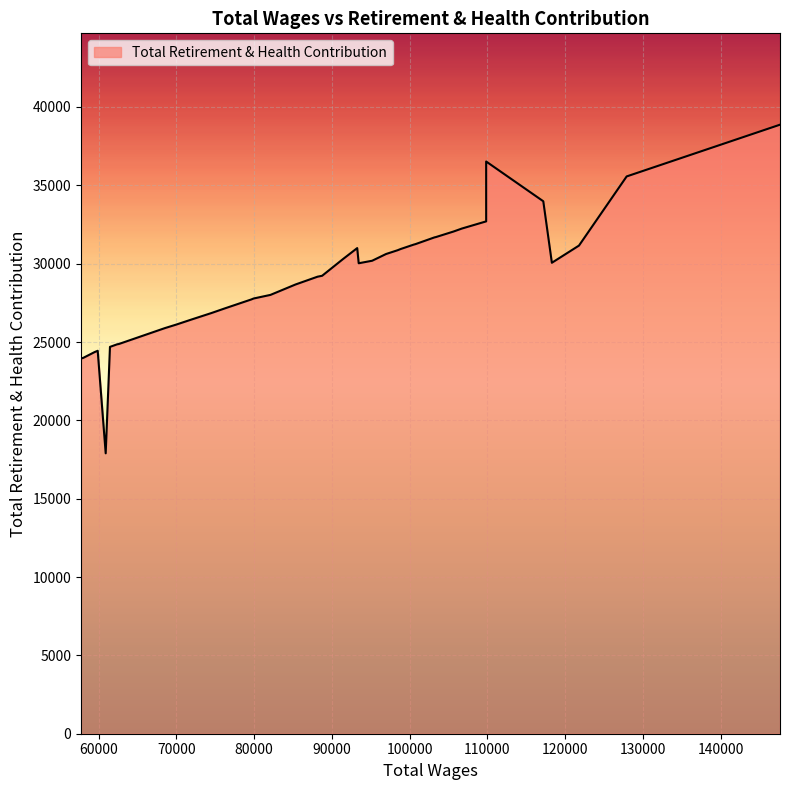

Which has a higher value, 4 or 29?

4